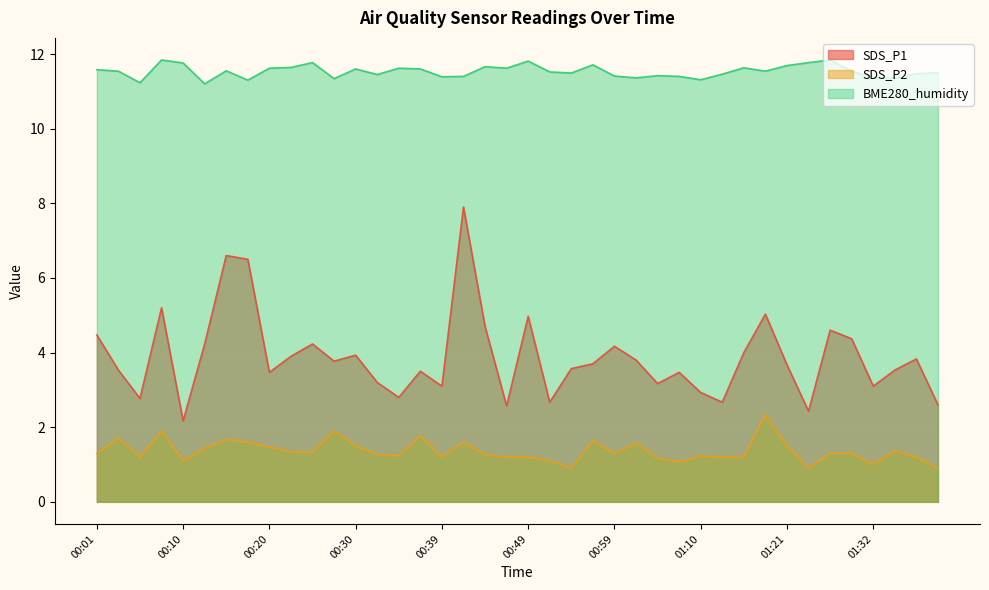

Which category has the highest value across all series?

00:08